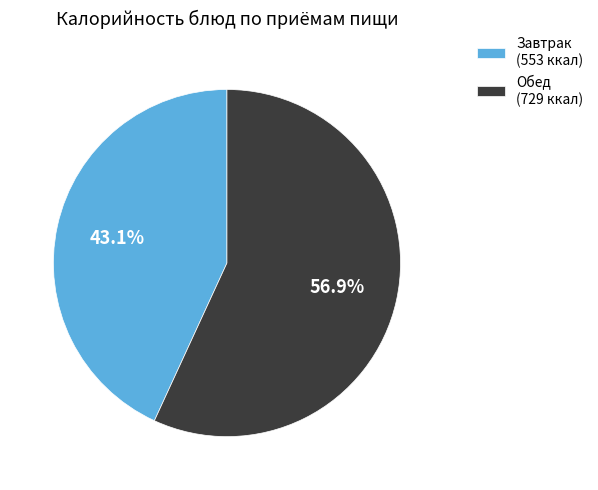

Rank the categories by value from lowest to highest.

Завтрак (553 ккал), Обед (729 ккал)